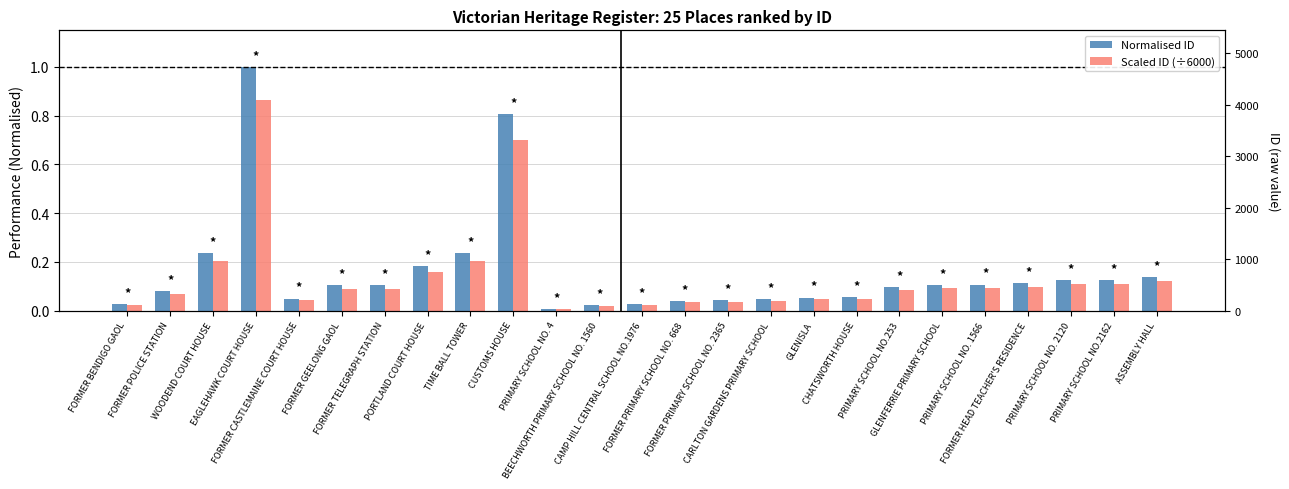

What is the label of the 17th bar from the right?

TIME BALL TOWER